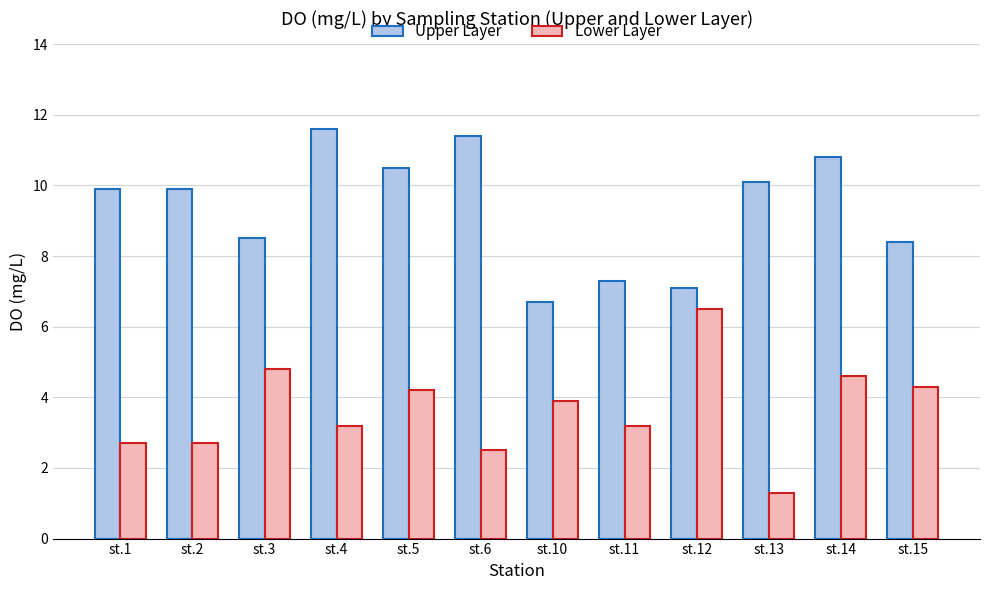

What is the sum of all Lower Layer values?

43.9